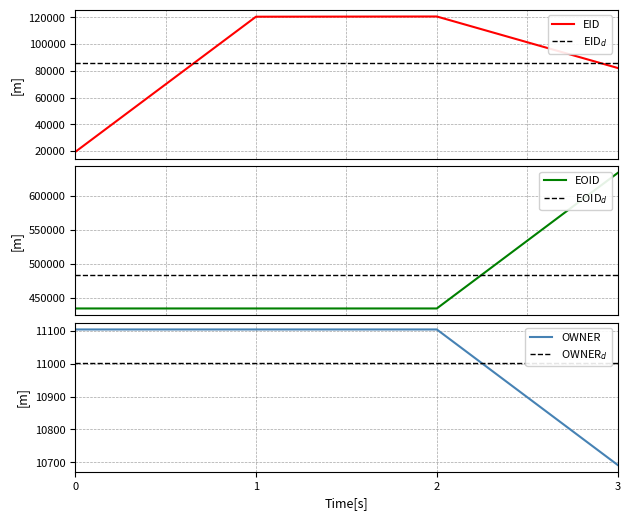

How many interior local peaks does the EID series have?

1